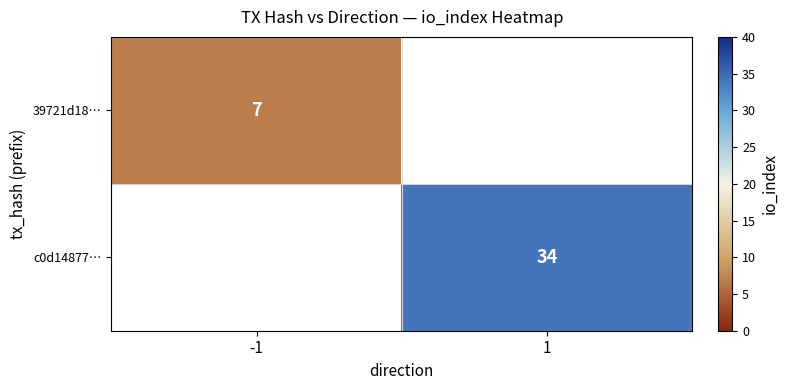

Is it true that c0d14877… equals 17 at 1?

False